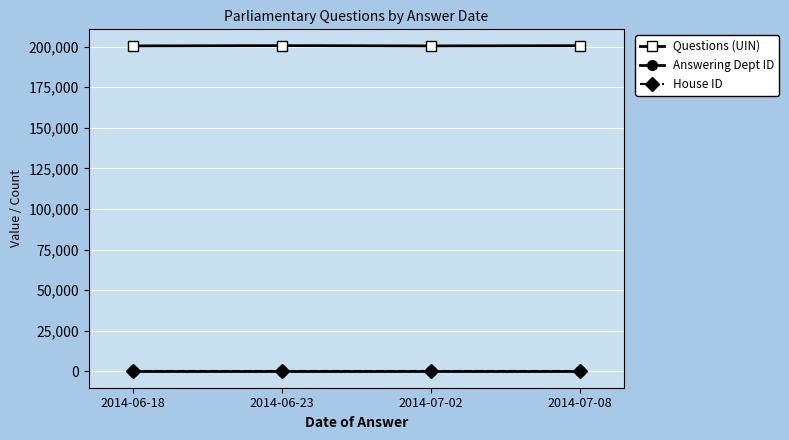

True or false: Answering Dept ID has more than 1 points higher than both neighbors.

False